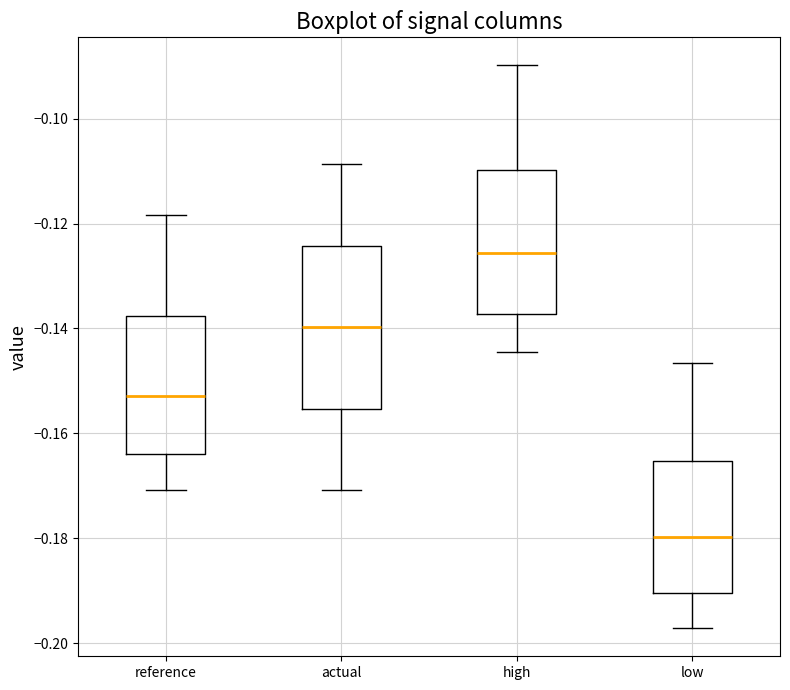

Reading left to right, transcribe this box plot: for each box, give where its median line is, the range the box spans, and where its two whiskers end, as read against the y-axis. The values are not printed on the chart, so give them approximately, as read against the axis.

reference: median -0.152, box -0.164 to -0.138, whiskers -0.170 to -0.118
actual: median -0.140, box -0.156 to -0.124, whiskers -0.170 to -0.108
high: median -0.126, box -0.138 to -0.110, whiskers -0.144 to -0.090
low: median -0.180, box -0.190 to -0.166, whiskers -0.198 to -0.146